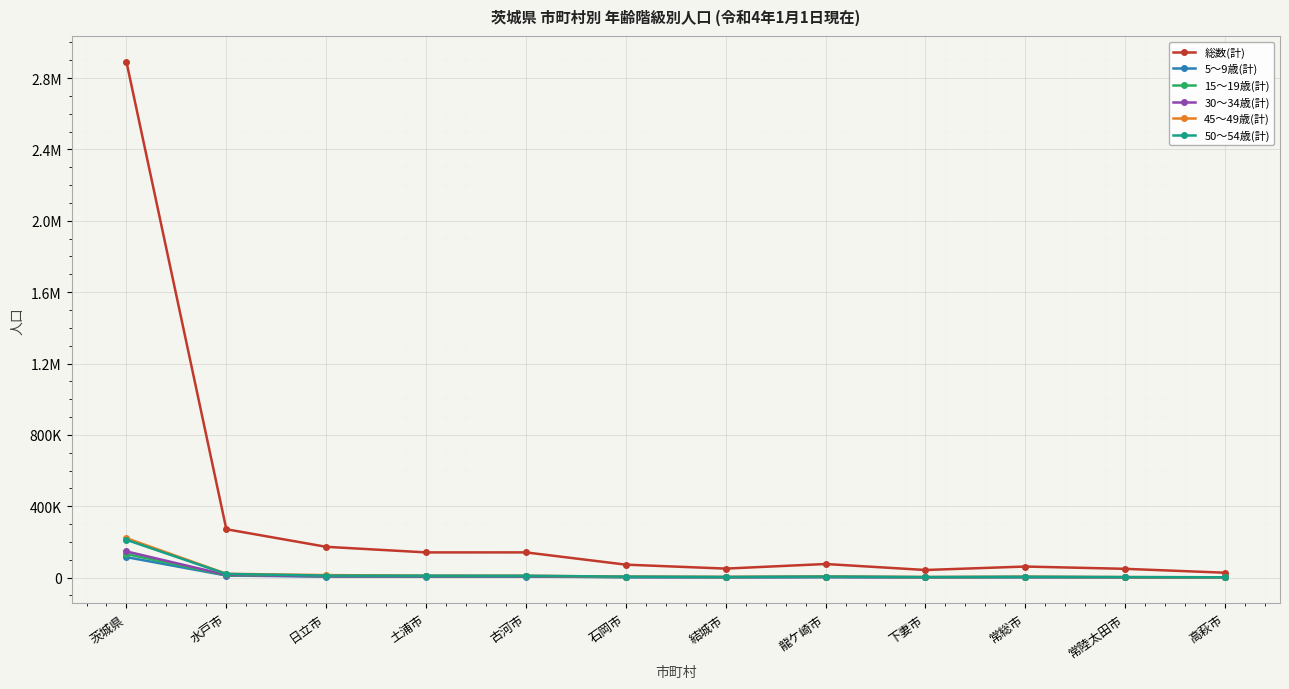

What are all the series names shown in the legend?

総数(計), 5～9歳(計), 15～19歳(計), 30～34歳(計), 45～49歳(計), 50～54歳(計)